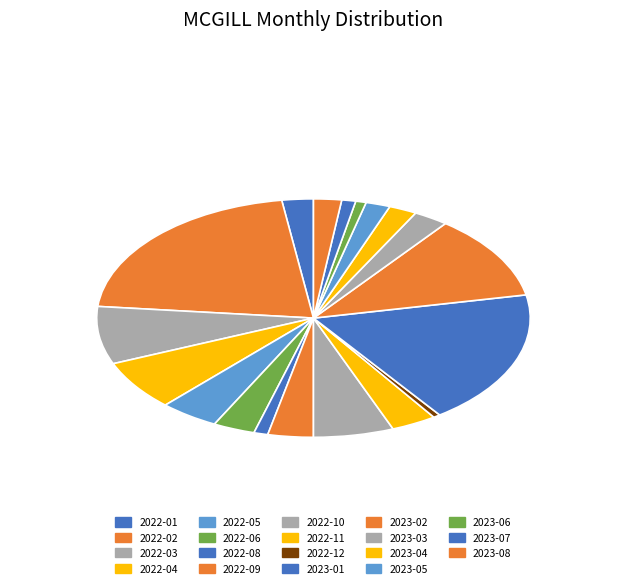

What is the total percentage of 2023-05 and 2022-08?

2.9%